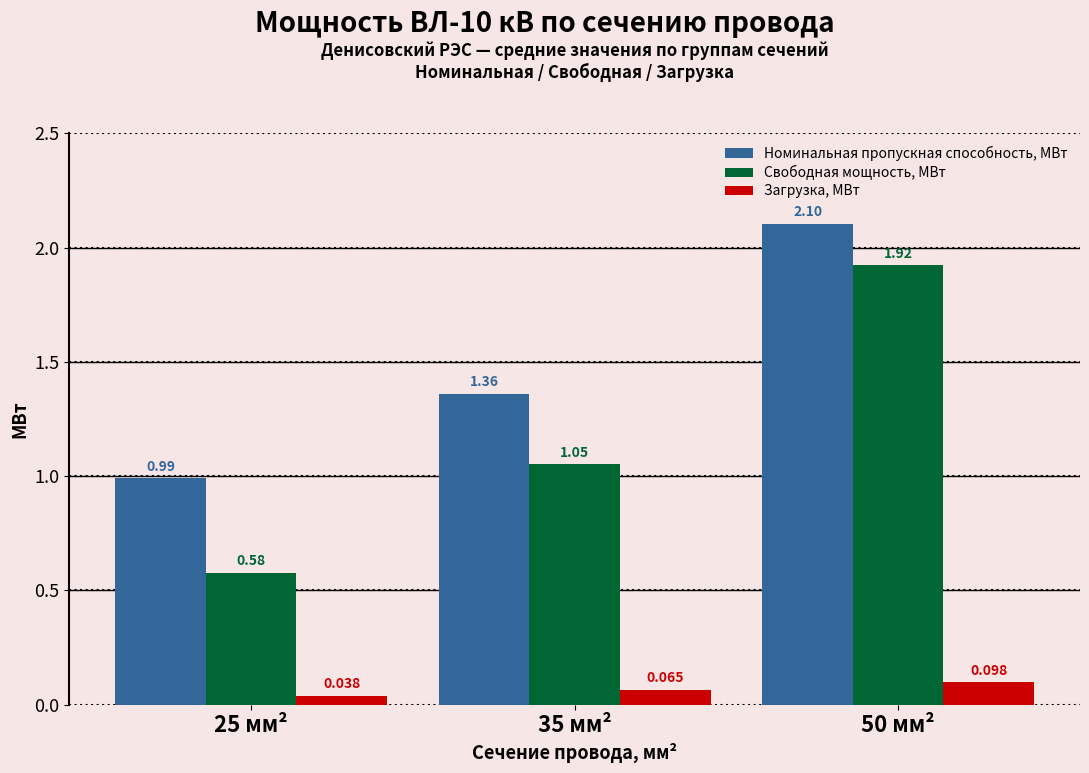

What are all the series names shown in the legend?

Номинальная пропускная способность, МВт, Свободная мощность, МВт, Загрузка, МВт